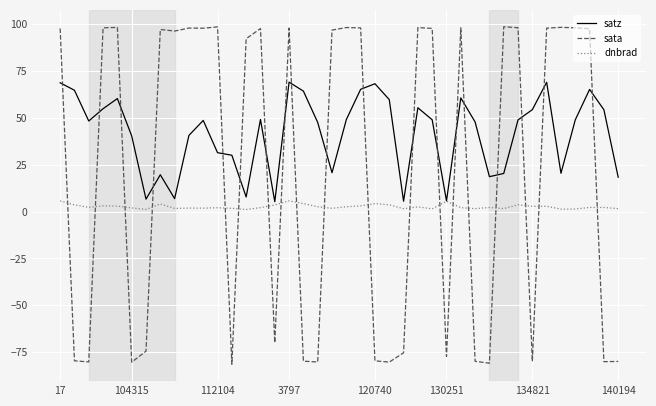

What is the minimum value shown in the chart?

-81.4